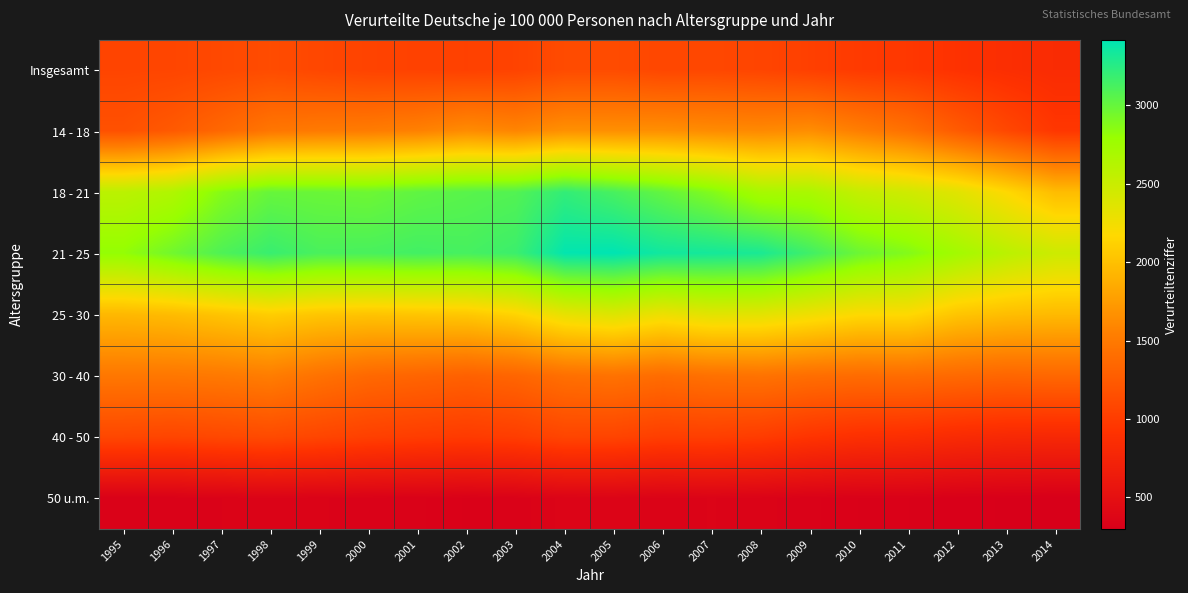

What is the total value across all series at 1996?

12769.0